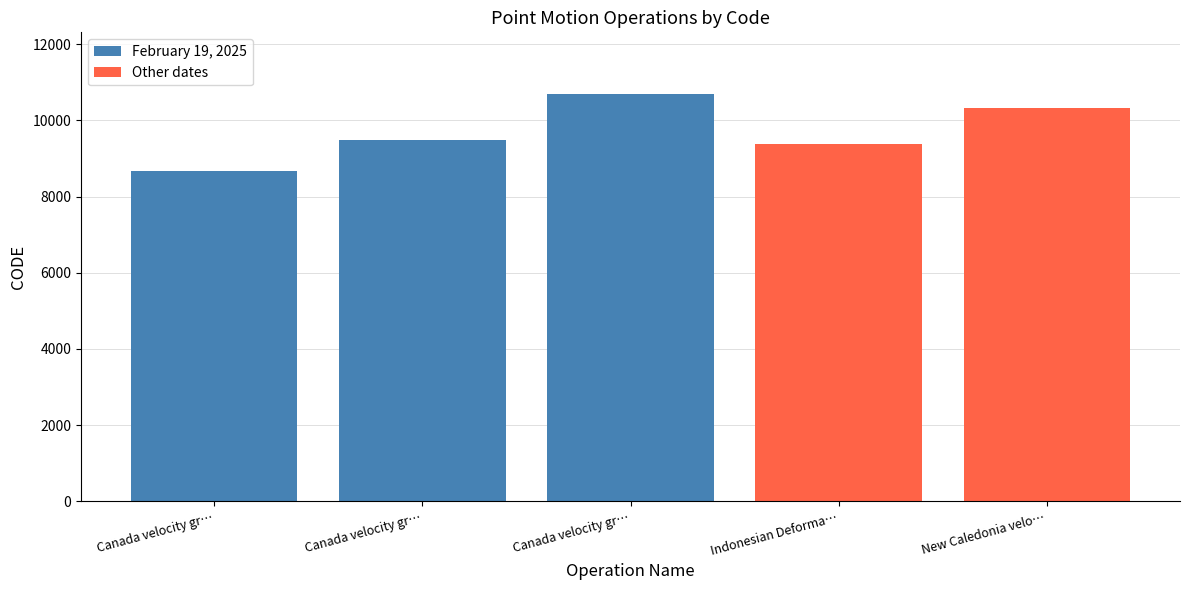

How many bars are there in total?

5